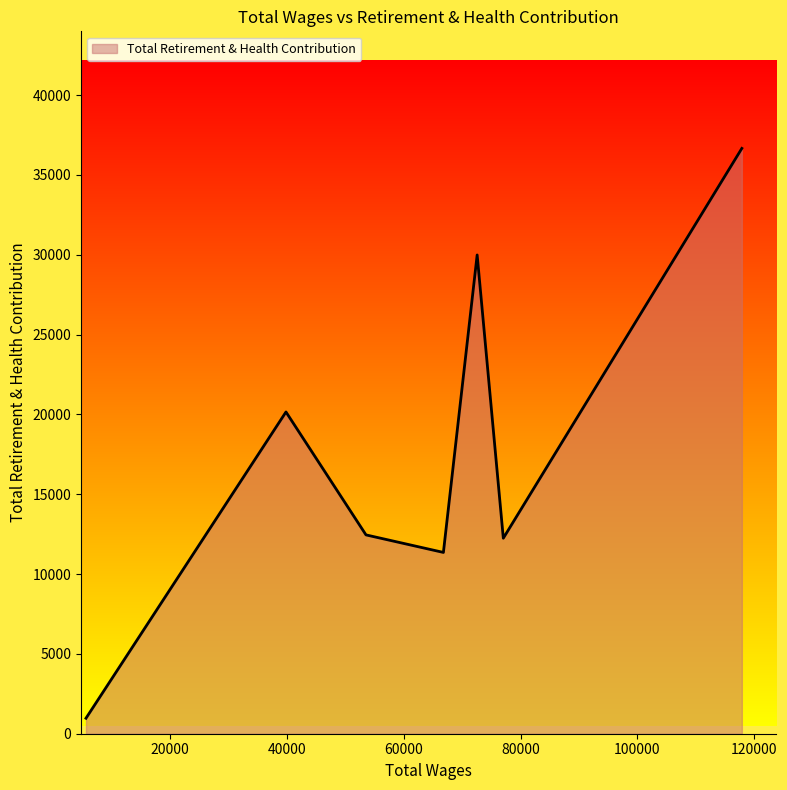

What is the difference between the maximum and minimum values?

35693